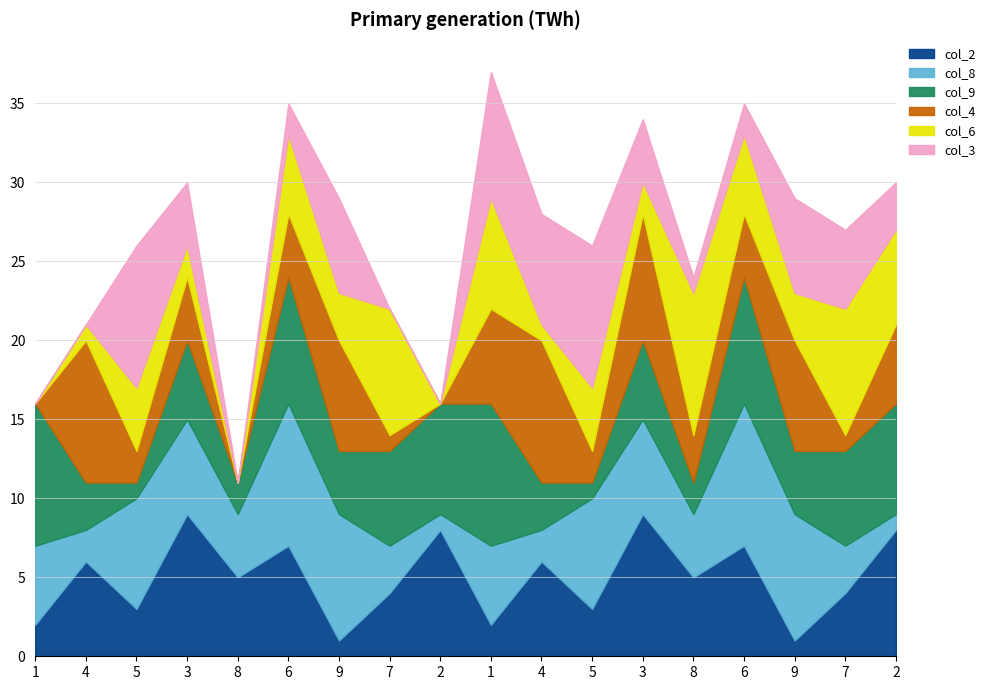

What is the difference between the maximum and minimum values in the col_8 series?

8